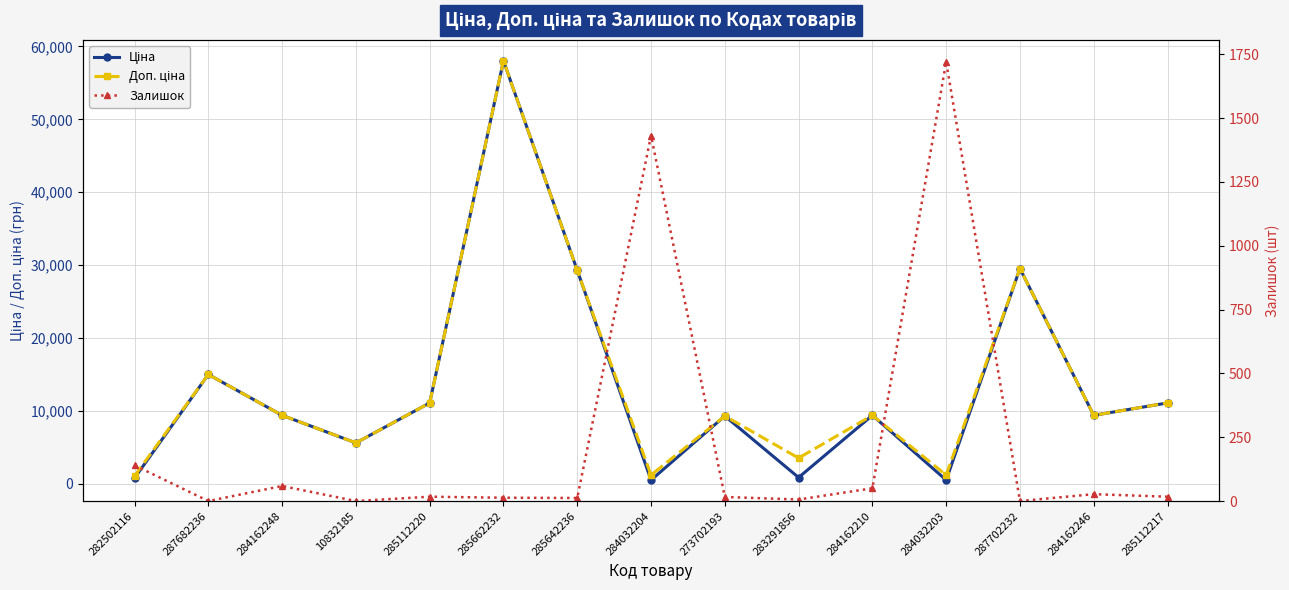

List the labels in order of Ціна value, smallest first.

284032204, 284032203, 282502116, 283291856, 10832185, 273702193, 284162248, 284162210, 284162246, 285112220, 285112217, 287682236, 285642236, 287702232, 285662232